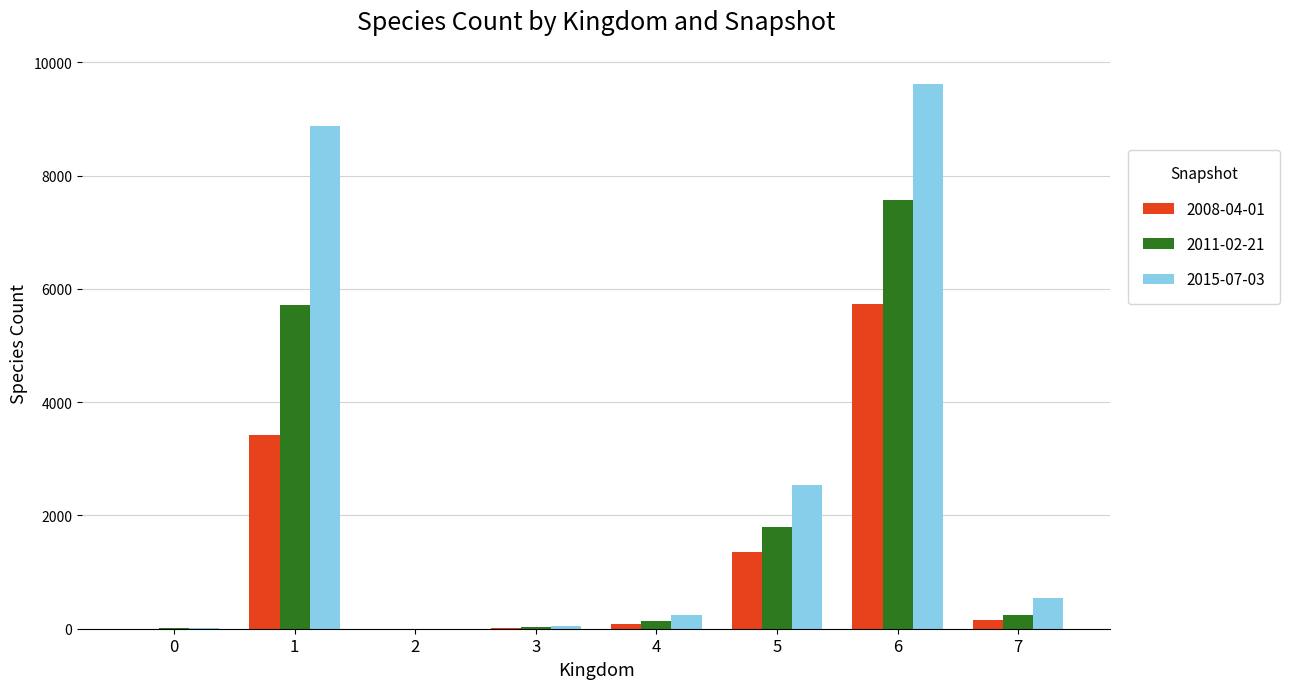

What is the approximate value of 2008-04-01 at 4?

78